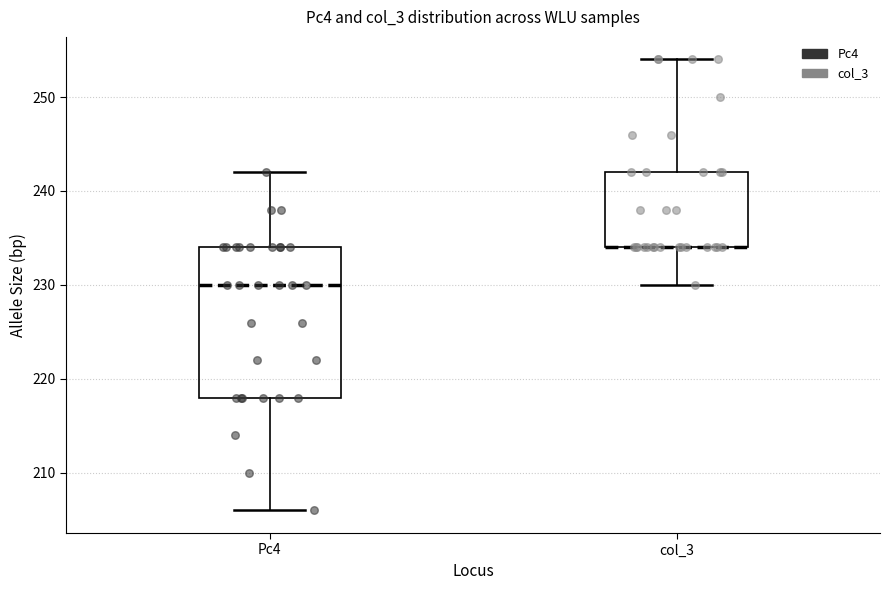

Where is the lower edge of the box for col_3 on the y-axis? The values are not printed on the chart, so give them approximately, as read against the axis.

234